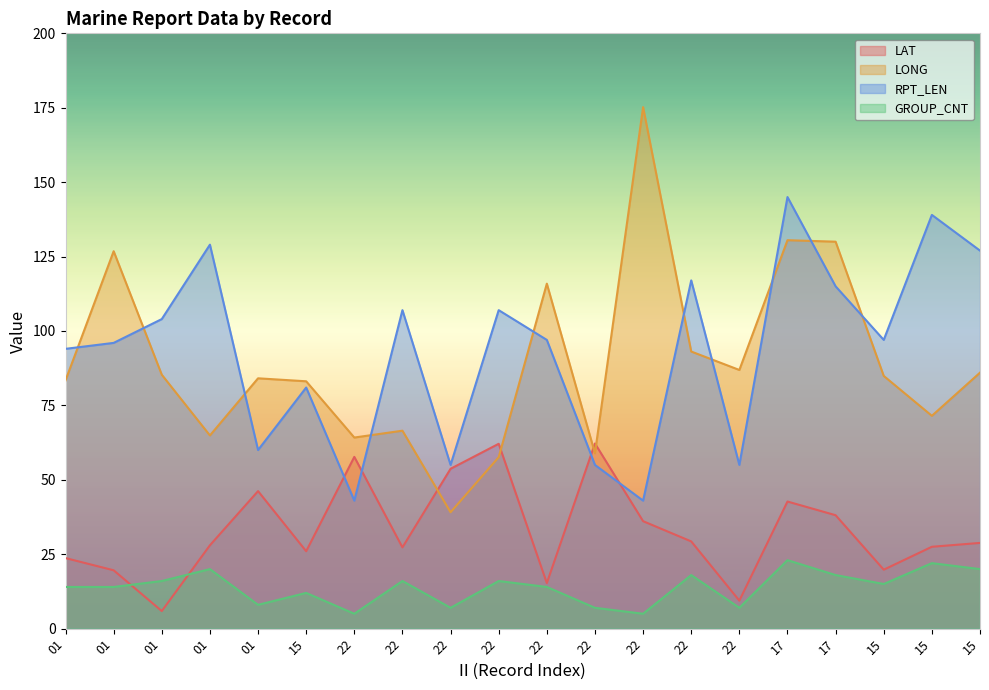

Rank the series at 22 from highest to lowest value.

LONG, LAT, RPT_LEN, GROUP_CNT